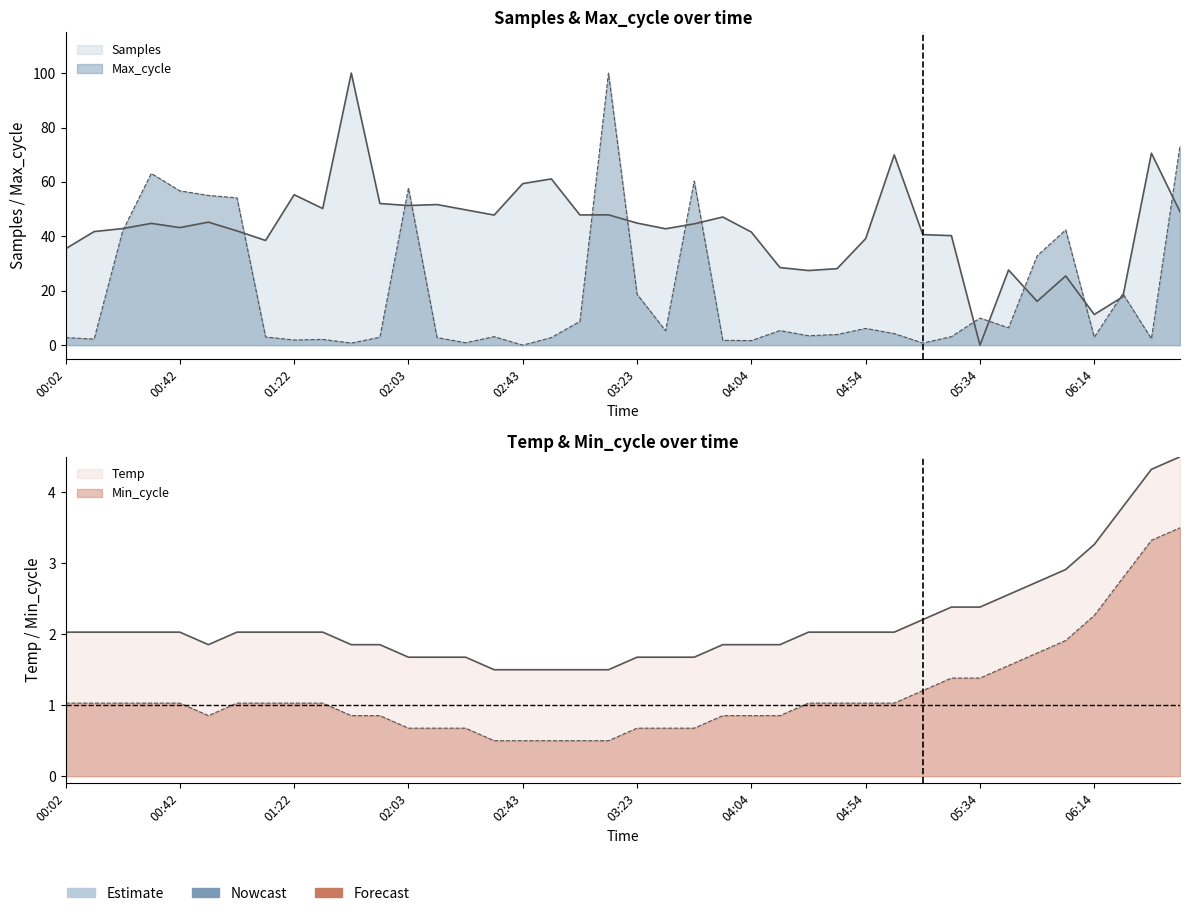

Which series has the largest total across all categories?

Samples